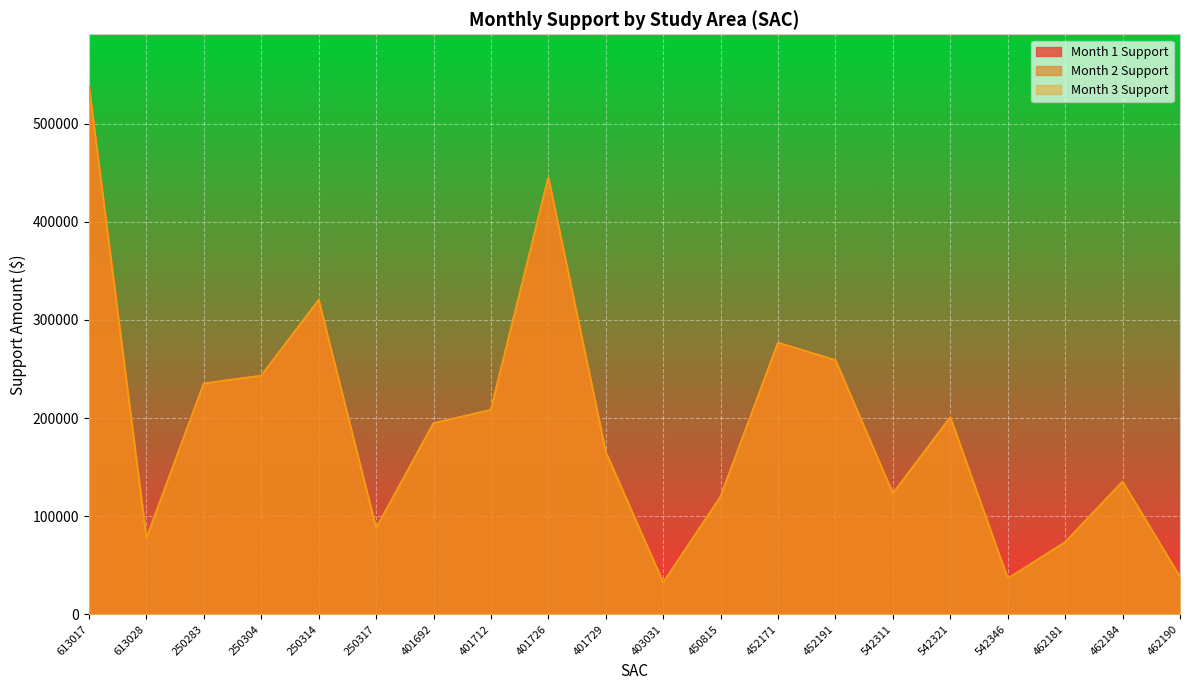

How many categories are shown in the chart?

20